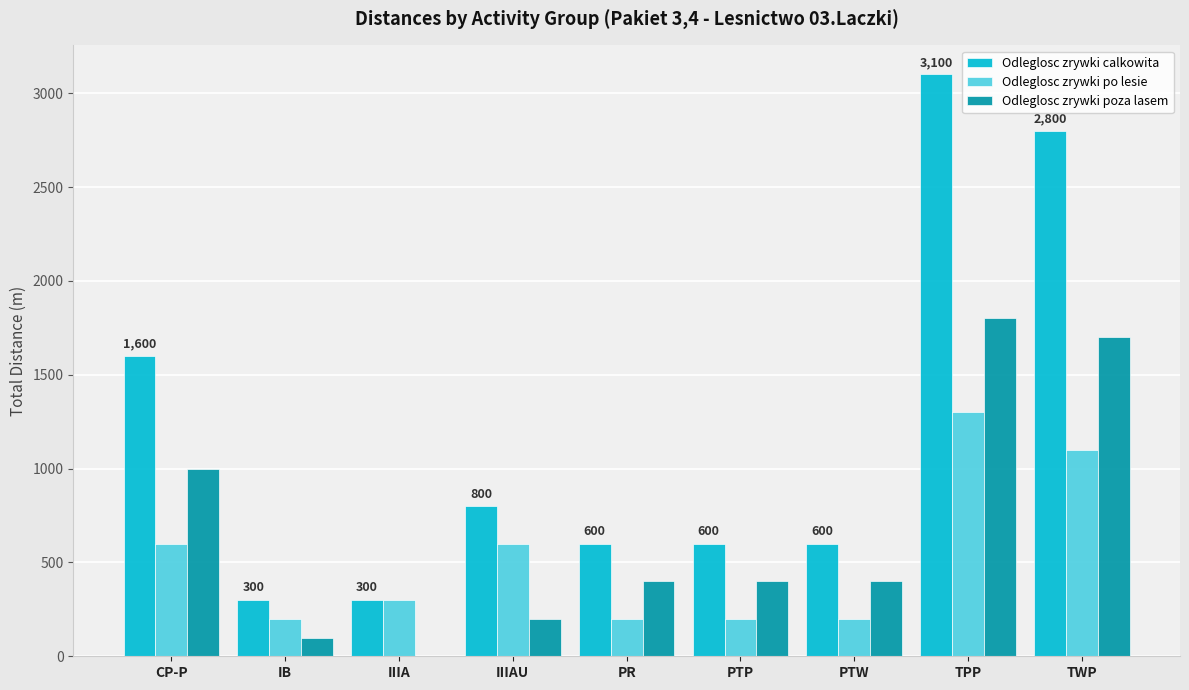

Reading left to right, transcribe all the data shown in this chart.

Odleglosc zrywki calkowita: CP-P=1600	IB=300	IIIA=300	IIIAU=800	PR=600	PTP=600	PTW=600	TPP=3100	TWP=2800
Odleglosc zrywki po lesie: CP-P=600	IB=200	IIIA=300	IIIAU=600	PR=200	PTP=200	PTW=200	TPP=1300	TWP=1100
Odleglosc zrywki poza lasem: CP-P=1000	IB=100	IIIA=0	IIIAU=200	PR=400	PTP=400	PTW=400	TPP=1800	TWP=1700